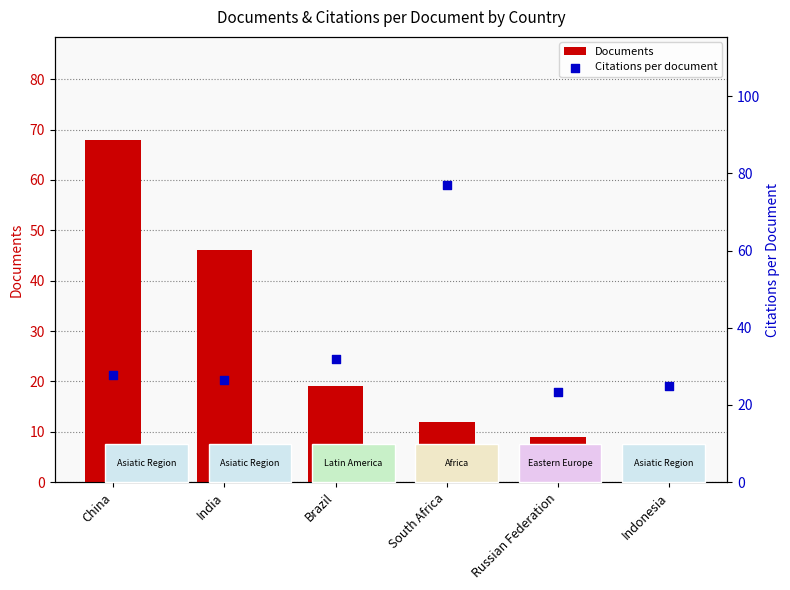

Which series reaches the maximum Y coordinate?

Citations per document